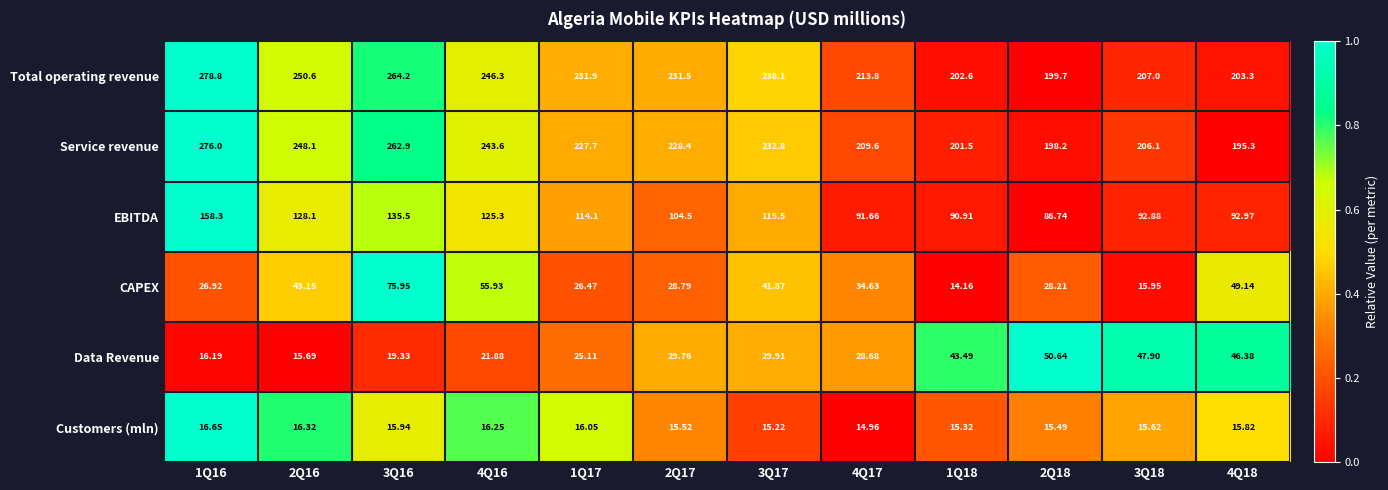

How many data points in EBITDA are above 114?

6